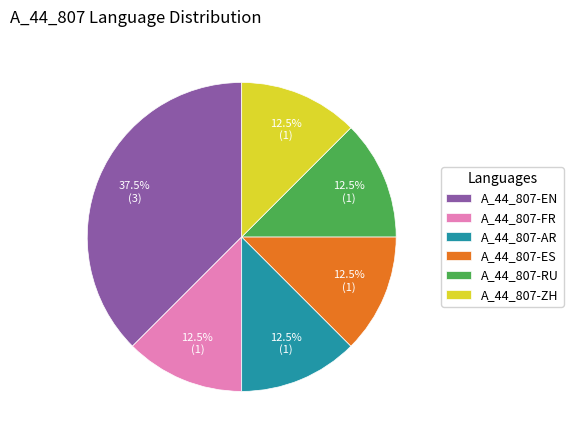

What is the largest slice in the pie chart?

A_44_807-EN